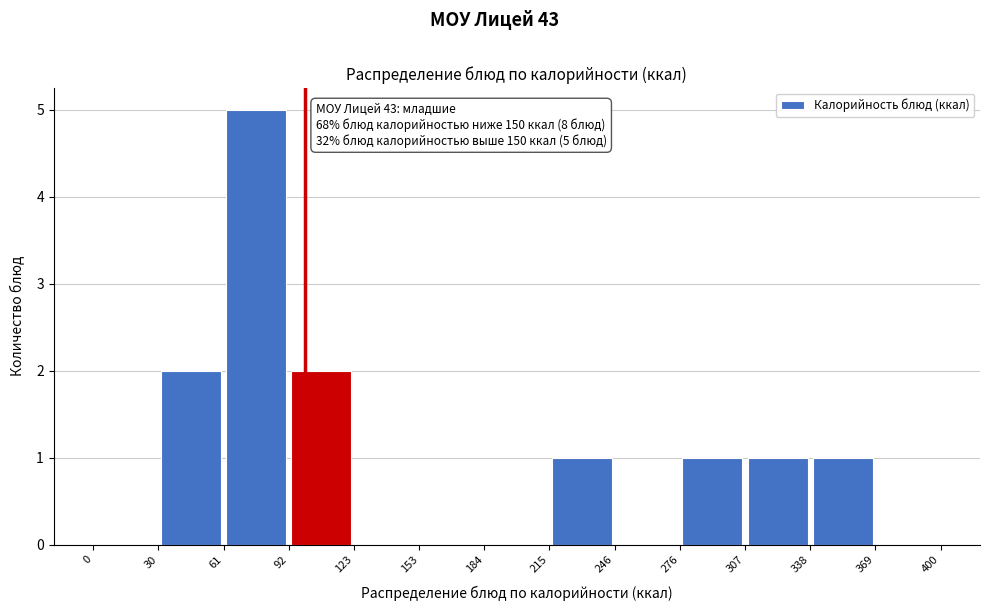

Which range on the x-axis has the tallest bar?

61 to 92